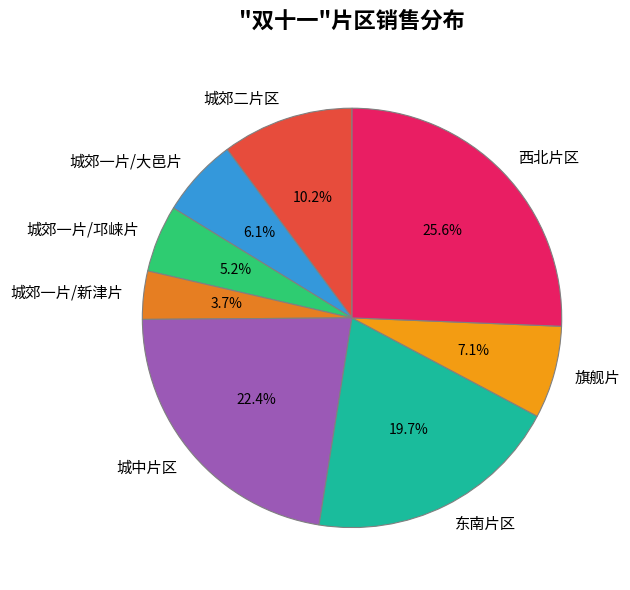

To the nearest percent, what is the average slice percentage?

12%